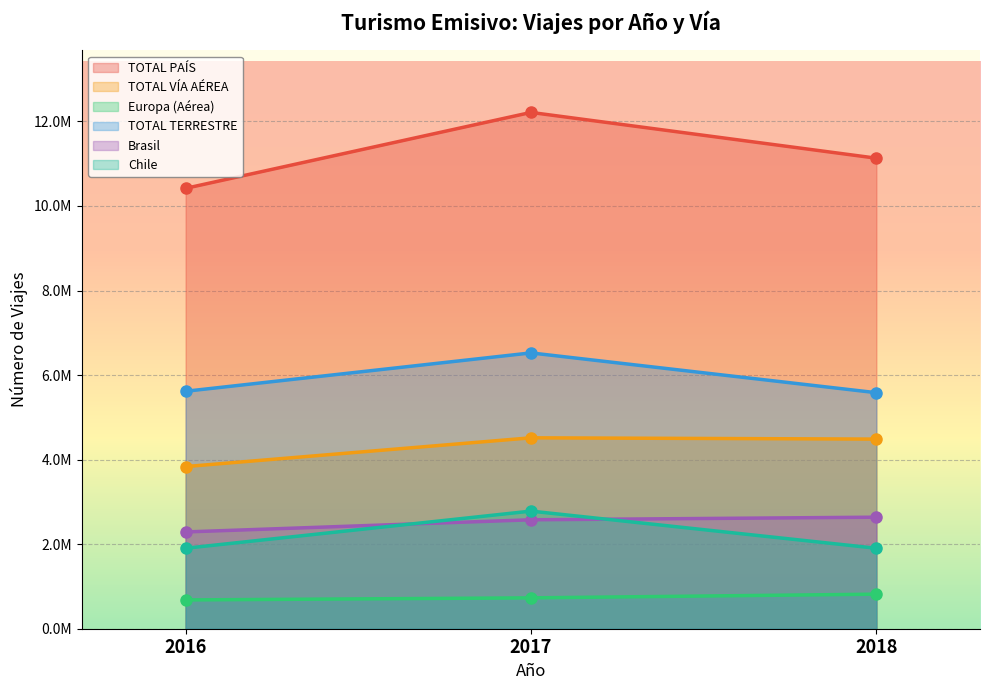

How many data points does each series have?

3